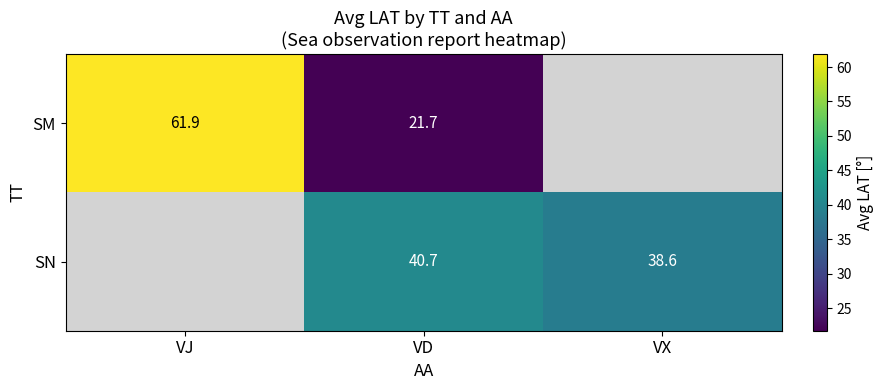

True or false: SN has a value of 59.0 at VX.

False